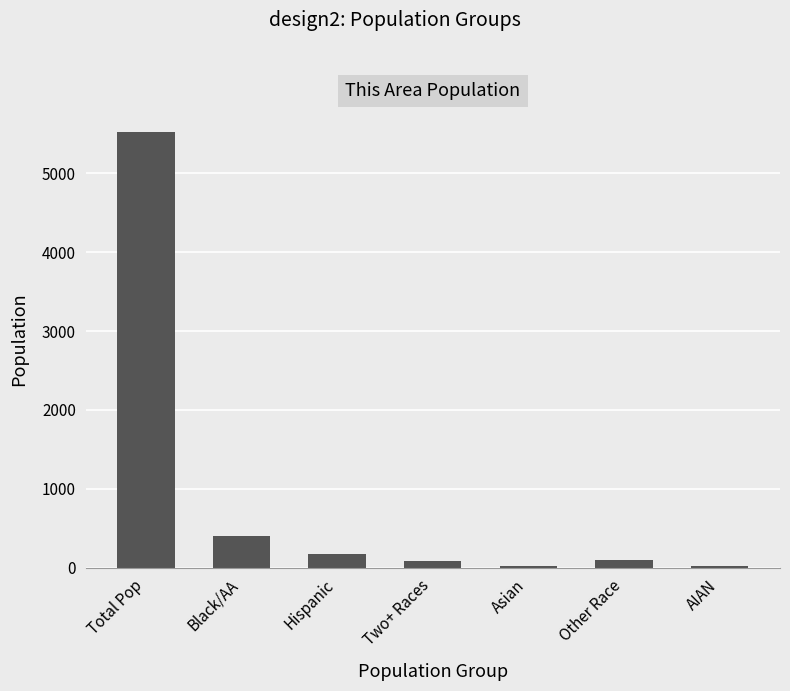

The chart shows a value of 5529 at Total Pop. True or false?

True